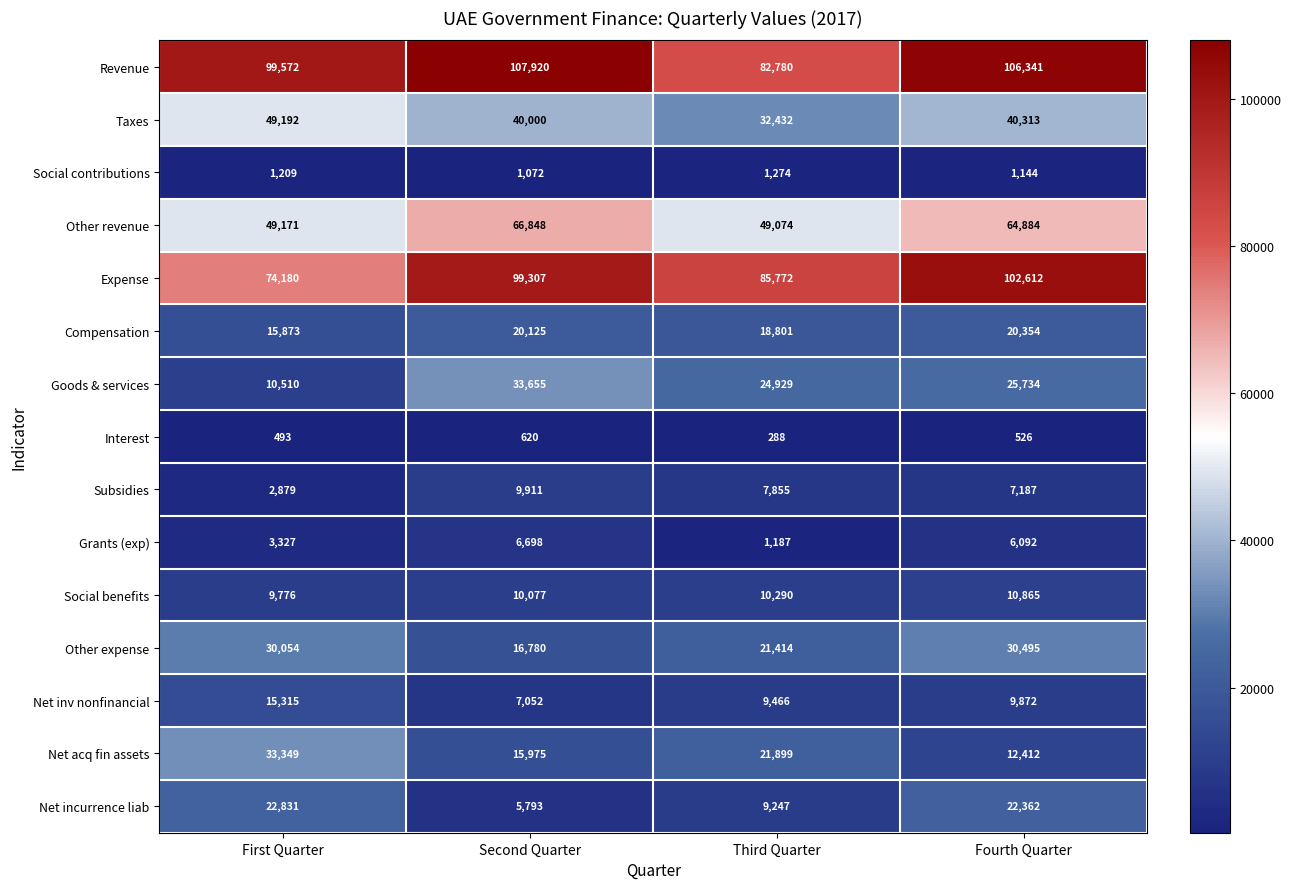

Which category has the lowest value in the Goods & services series?

First Quarter